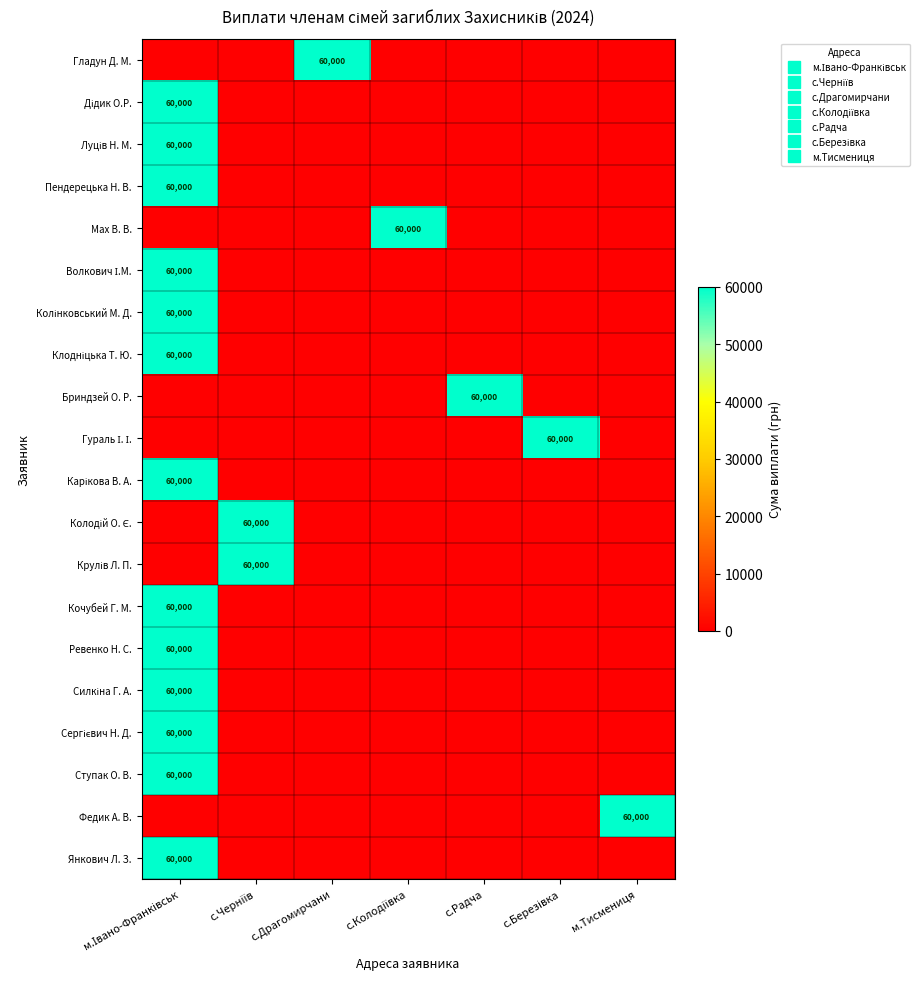

Is it true that Карікова В. А. equals 0 at с.Драгомирчани?

True